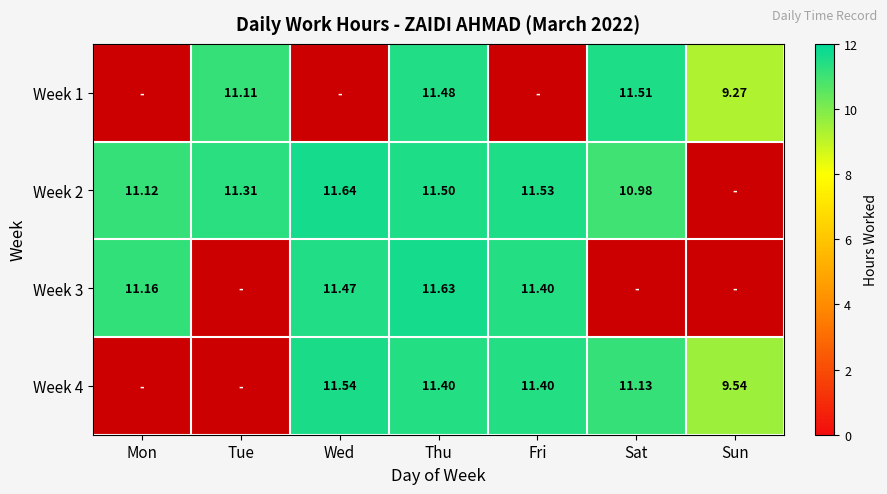

What is the difference between the highest and lowest values at Wed?

11.6